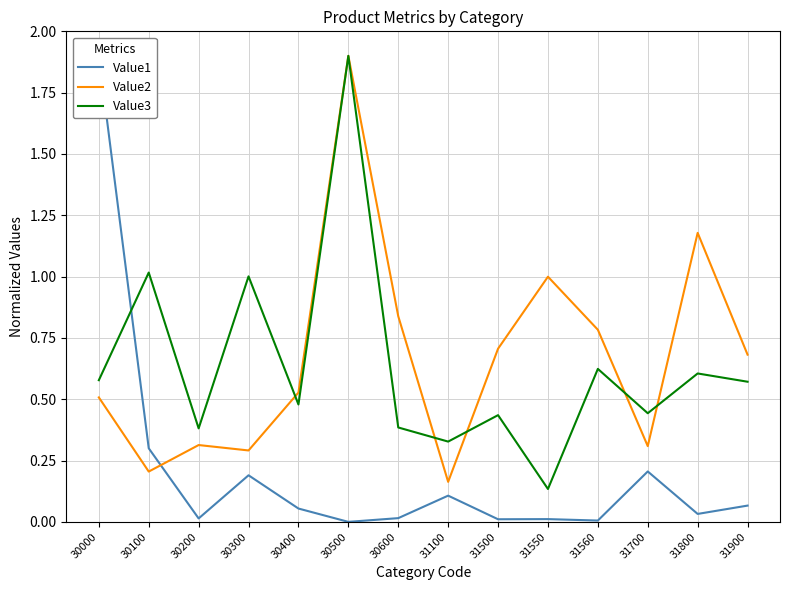

Which category has the highest value in the Value1 series?

30000